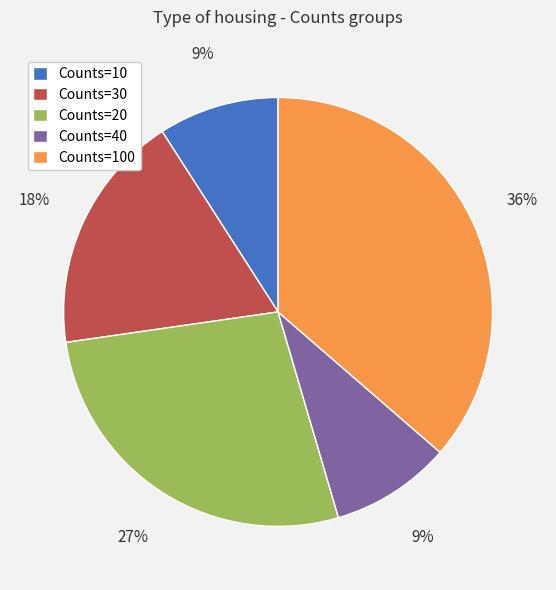

Does any single category account for the majority?

No